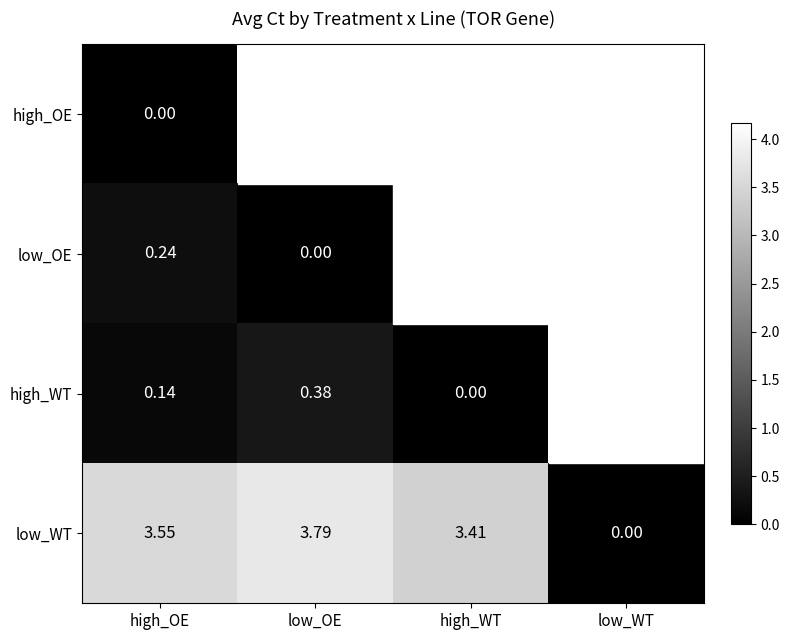

Count the number of categories in the chart.

4